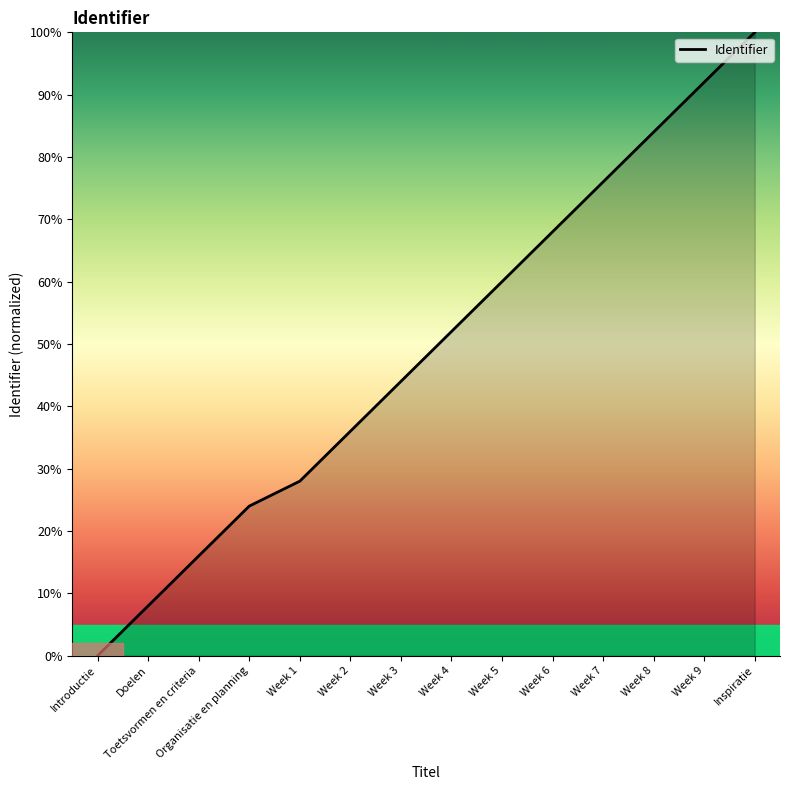

Reading left to right, list all the values displayed in this chart.

Introductie=0.0	Doelen=8.0	Toetsvormen en criteria=16.0	Organisatie en planning=24.0	Week 1=28.0	Week 2=36.0	Week 3=44.0	Week 4=52.0	Week 5=60.0	Week 6=68.0	Week 7=76.0	Week 8=84.0	Week 9=92.0	Inspiratie=100.0